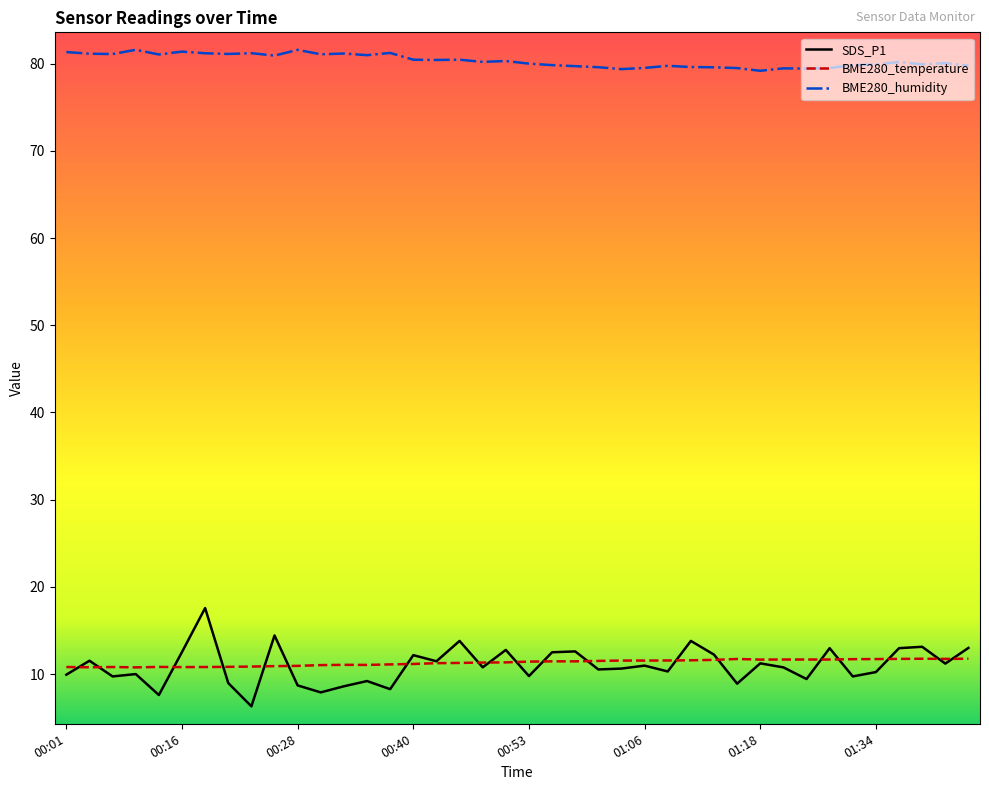

What is the highest value of the BME280_temperature series?

11.8